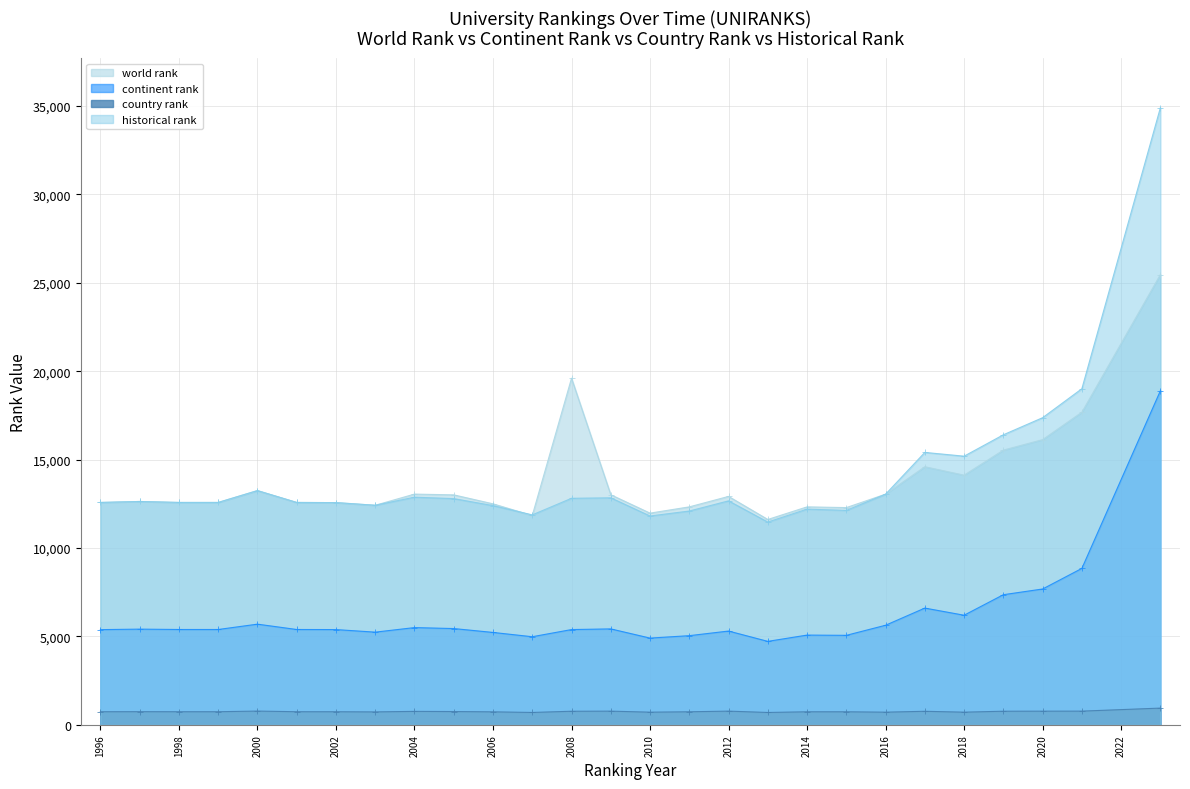

The value of world rank at 2020 is 3747. True or false?

False